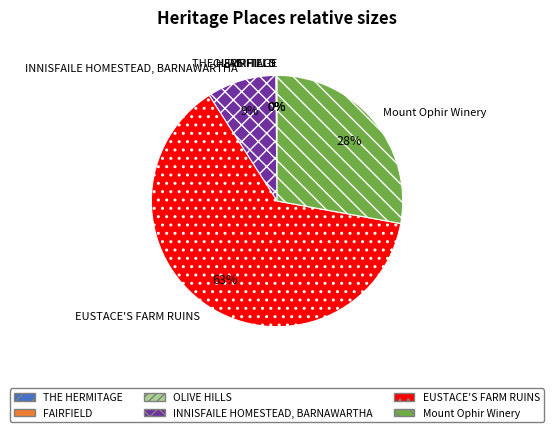

What is the largest slice in the pie chart?

EUSTACE'S FARM RUINS